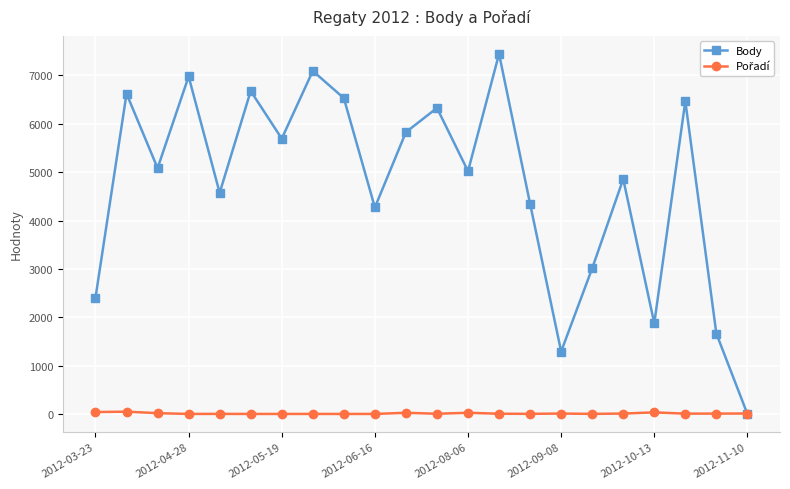

In Body, how many points are lower than both neighbors (excluding endpoints)?

7